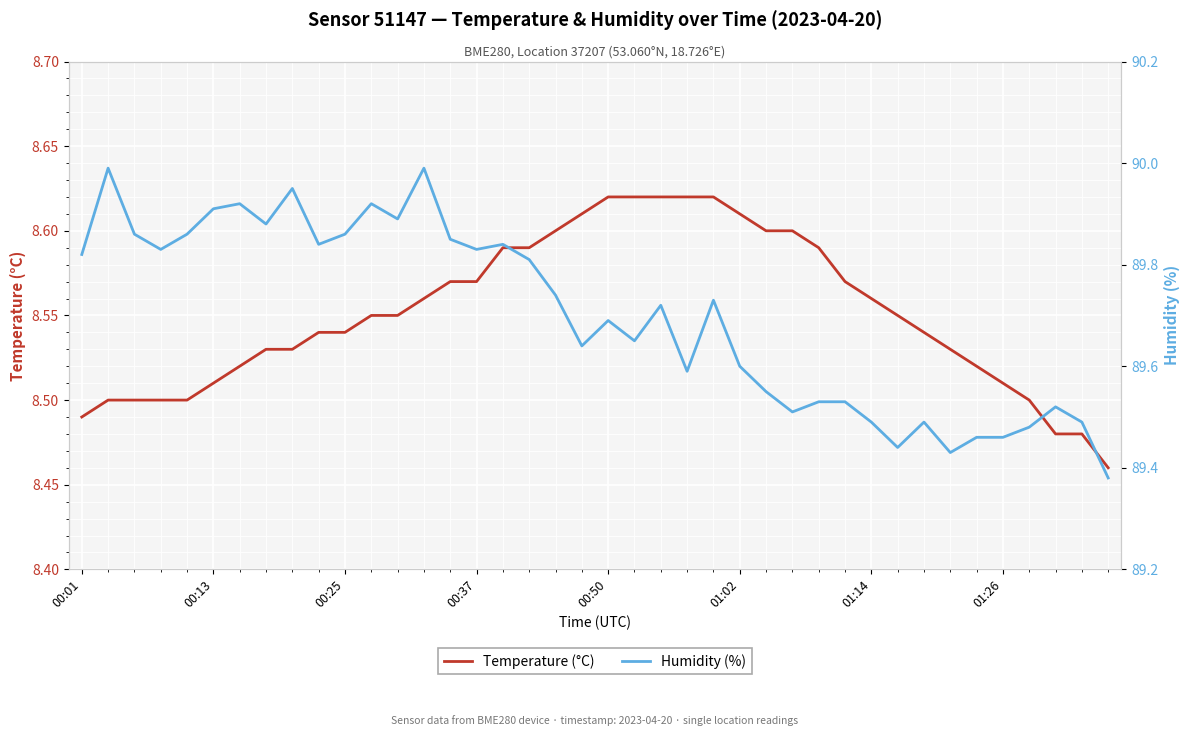

What is the average value of the Temperature (°C) series?

8.6